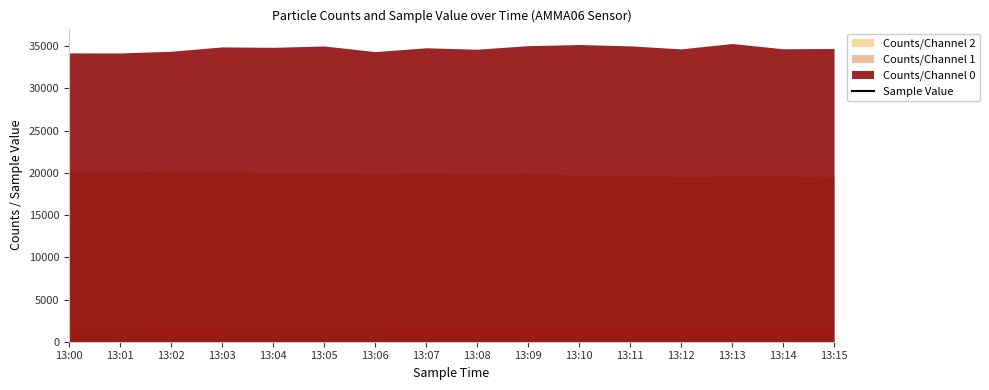

How many data points does each series have?

16